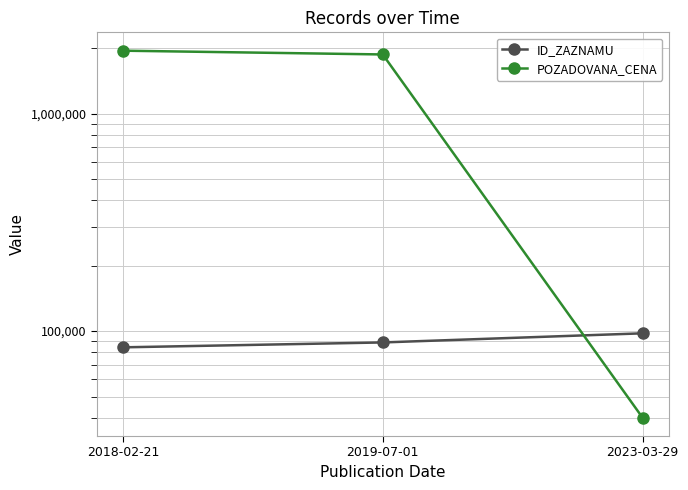

Which series has the largest total across all categories?

POZADOVANA_CENA